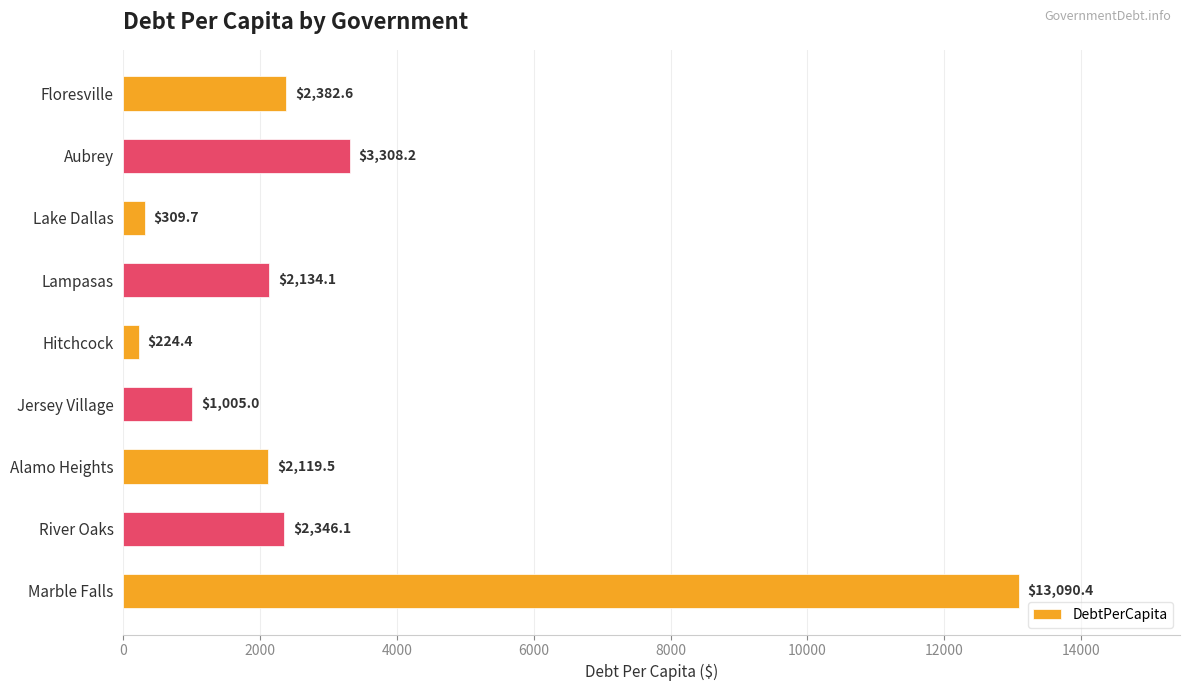

List the labels in order of value, largest first.

Marble Falls, Aubrey, Floresville, River Oaks, Lampasas, Alamo Heights, Jersey Village, Lake Dallas, Hitchcock